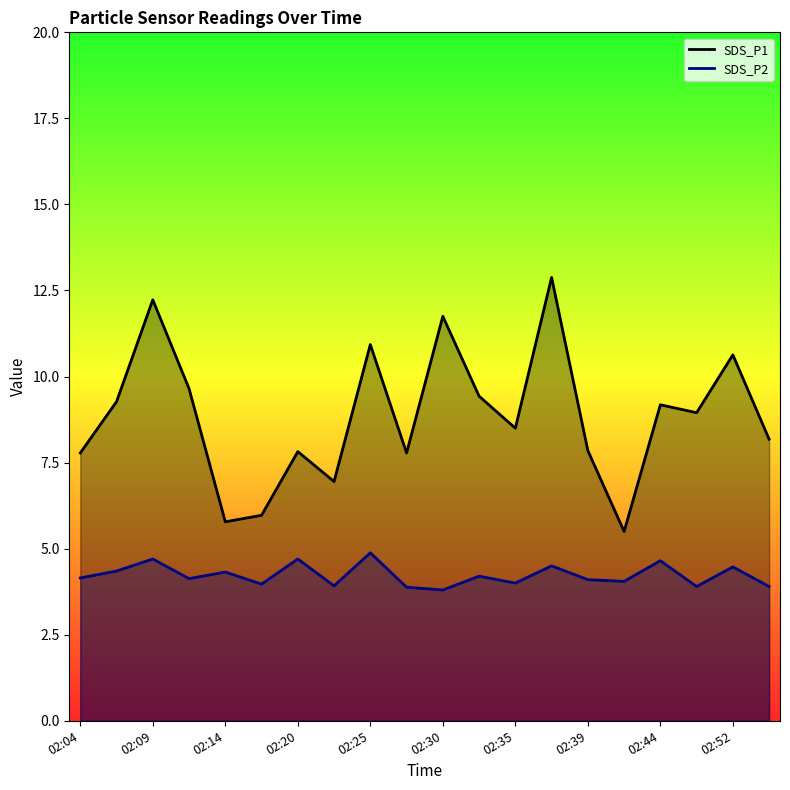

How many lines are shown in the chart?

2